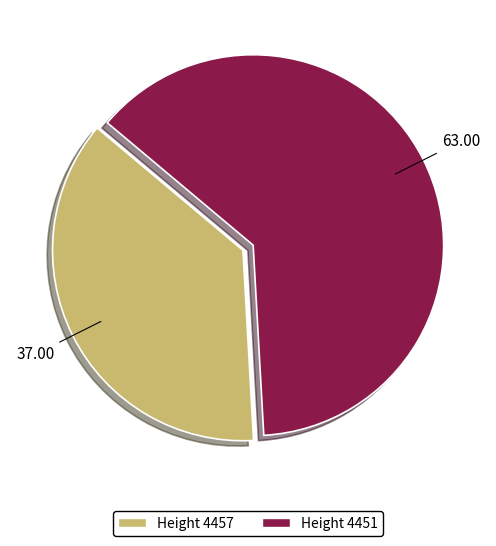

Does any single category account for the majority?

Yes